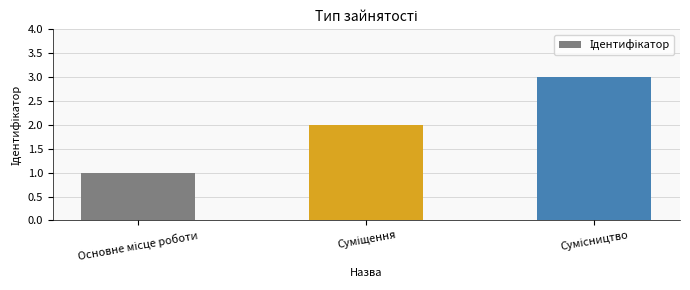

What is the maximum value shown in the chart?

3